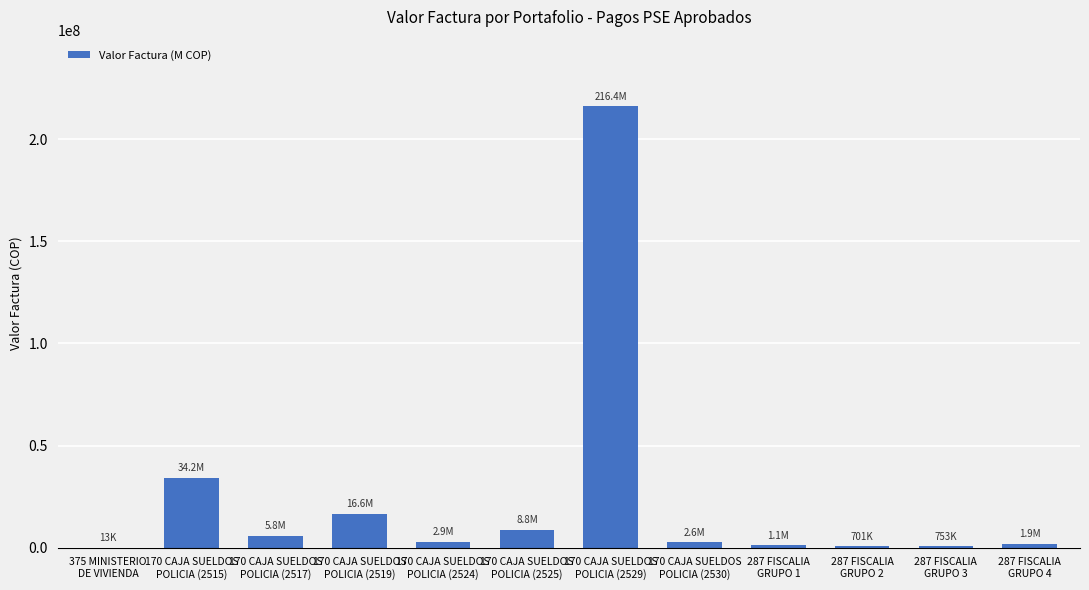

What is the sum of all values?

291751919.8